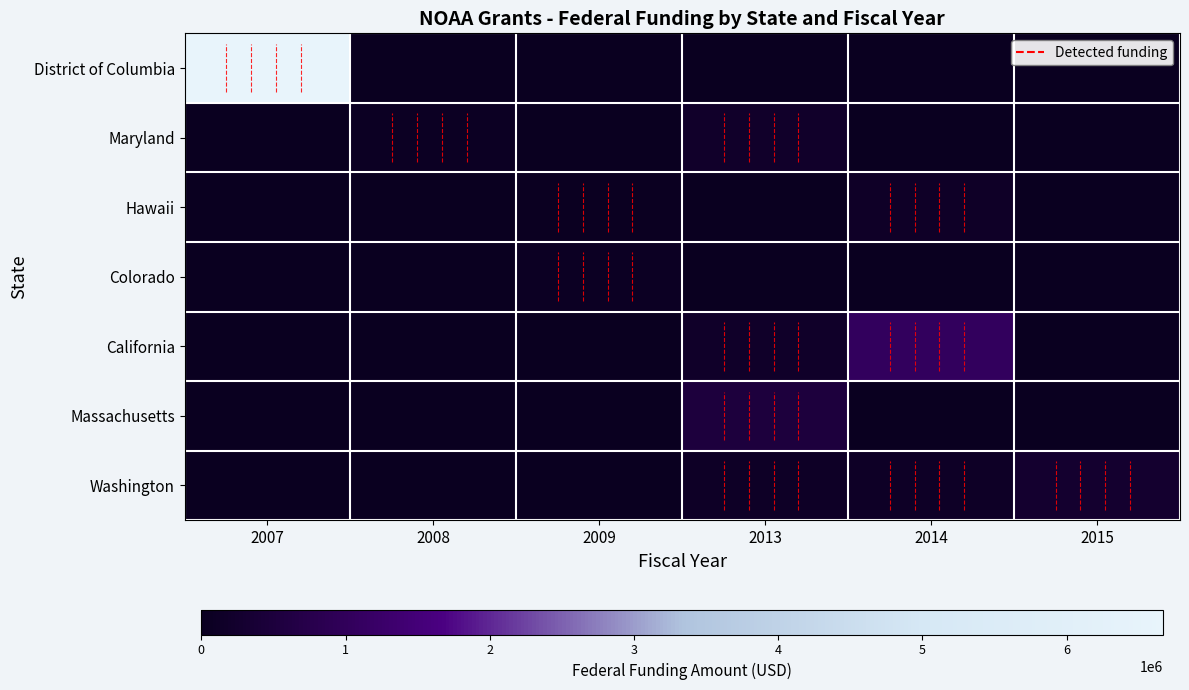

Rank the series at 2008 from highest to lowest value.

Maryland, District of Columbia, Hawaii, Colorado, California, Massachusetts, Washington